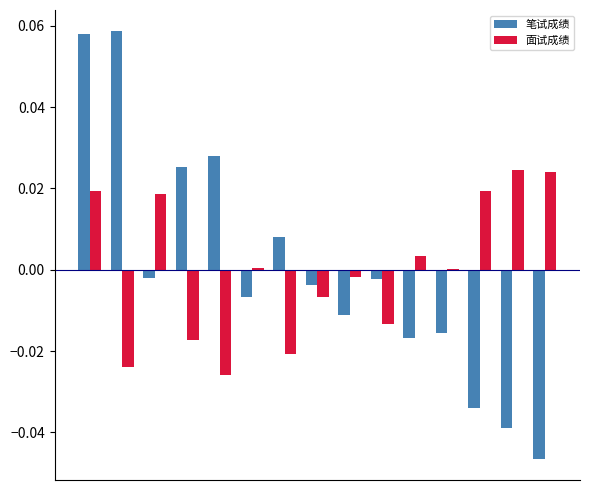

How many categories are shown in the chart?

15